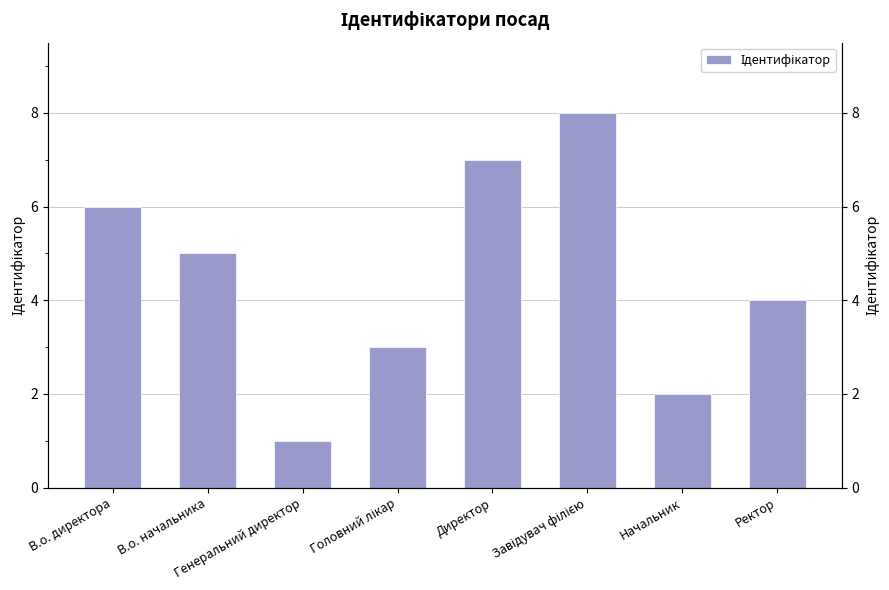

Which label corresponds to the largest value in the chart?

Завідувач філією